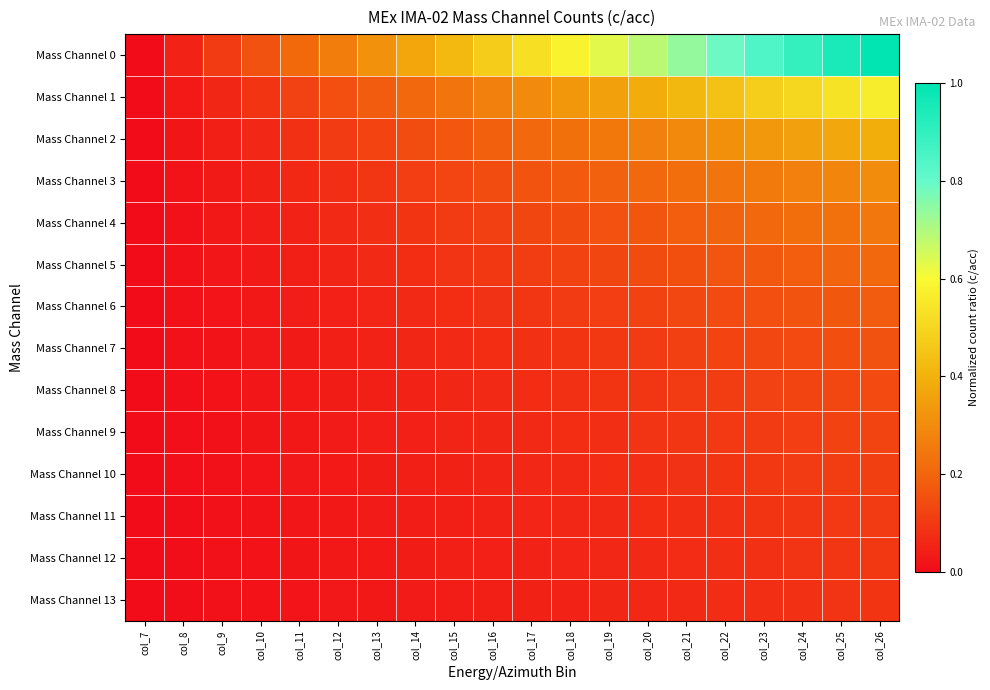

Reading left to right, transcribe all the data shown in this chart.

Mass Channel 0: col_7=0.0	col_8=0.1	col_9=0.1	col_10=0.2	col_11=0.2	col_12=0.3	col_13=0.3	col_14=0.4	col_15=0.4	col_16=0.5	col_17=0.5	col_18=0.6	col_19=0.6	col_20=0.7	col_21=0.7	col_22=0.8	col_23=0.8	col_24=0.9	col_25=0.9	col_26=1.0
Mass Channel 1: col_7=0.0	col_8=0.0	col_9=0.1	col_10=0.1	col_11=0.1	col_12=0.1	col_13=0.2	col_14=0.2	col_15=0.2	col_16=0.3	col_17=0.3	col_18=0.3	col_19=0.4	col_20=0.4	col_21=0.4	col_22=0.4	col_23=0.5	col_24=0.5	col_25=0.5	col_26=0.6
Mass Channel 2: col_7=0.0	col_8=0.0	col_9=0.0	col_10=0.1	col_11=0.1	col_12=0.1	col_13=0.1	col_14=0.1	col_15=0.2	col_16=0.2	col_17=0.2	col_18=0.2	col_19=0.2	col_20=0.3	col_21=0.3	col_22=0.3	col_23=0.3	col_24=0.4	col_25=0.4	col_26=0.4
Mass Channel 3: col_7=0.0	col_8=0.0	col_9=0.0	col_10=0.0	col_11=0.1	col_12=0.1	col_13=0.1	col_14=0.1	col_15=0.1	col_16=0.1	col_17=0.2	col_18=0.2	col_19=0.2	col_20=0.2	col_21=0.2	col_22=0.2	col_23=0.3	col_24=0.3	col_25=0.3	col_26=0.3
Mass Channel 4: col_7=0.0	col_8=0.0	col_9=0.0	col_10=0.0	col_11=0.1	col_12=0.1	col_13=0.1	col_14=0.1	col_15=0.1	col_16=0.1	col_17=0.1	col_18=0.1	col_19=0.2	col_20=0.2	col_21=0.2	col_22=0.2	col_23=0.2	col_24=0.2	col_25=0.2	col_26=0.2
Mass Channel 5: col_7=0.0	col_8=0.0	col_9=0.0	col_10=0.0	col_11=0.0	col_12=0.1	col_13=0.1	col_14=0.1	col_15=0.1	col_16=0.1	col_17=0.1	col_18=0.1	col_19=0.1	col_20=0.1	col_21=0.2	col_22=0.2	col_23=0.2	col_24=0.2	col_25=0.2	col_26=0.2
Mass Channel 6: col_7=0.0	col_8=0.0	col_9=0.0	col_10=0.0	col_11=0.0	col_12=0.0	col_13=0.1	col_14=0.1	col_15=0.1	col_16=0.1	col_17=0.1	col_18=0.1	col_19=0.1	col_20=0.1	col_21=0.1	col_22=0.1	col_23=0.1	col_24=0.2	col_25=0.2	col_26=0.2
Mass Channel 7: col_7=0.0	col_8=0.0	col_9=0.0	col_10=0.0	col_11=0.0	col_12=0.0	col_13=0.0	col_14=0.1	col_15=0.1	col_16=0.1	col_17=0.1	col_18=0.1	col_19=0.1	col_20=0.1	col_21=0.1	col_22=0.1	col_23=0.1	col_24=0.1	col_25=0.1	col_26=0.2
Mass Channel 8: col_7=0.0	col_8=0.0	col_9=0.0	col_10=0.0	col_11=0.0	col_12=0.0	col_13=0.0	col_14=0.1	col_15=0.1	col_16=0.1	col_17=0.1	col_18=0.1	col_19=0.1	col_20=0.1	col_21=0.1	col_22=0.1	col_23=0.1	col_24=0.1	col_25=0.1	col_26=0.1
Mass Channel 9: col_7=0.0	col_8=0.0	col_9=0.0	col_10=0.0	col_11=0.0	col_12=0.0	col_13=0.0	col_14=0.0	col_15=0.1	col_16=0.1	col_17=0.1	col_18=0.1	col_19=0.1	col_20=0.1	col_21=0.1	col_22=0.1	col_23=0.1	col_24=0.1	col_25=0.1	col_26=0.1
Mass Channel 10: col_7=0.0	col_8=0.0	col_9=0.0	col_10=0.0	col_11=0.0	col_12=0.0	col_13=0.0	col_14=0.0	col_15=0.0	col_16=0.1	col_17=0.1	col_18=0.1	col_19=0.1	col_20=0.1	col_21=0.1	col_22=0.1	col_23=0.1	col_24=0.1	col_25=0.1	col_26=0.1
Mass Channel 11: col_7=0.0	col_8=0.0	col_9=0.0	col_10=0.0	col_11=0.0	col_12=0.0	col_13=0.0	col_14=0.0	col_15=0.0	col_16=0.1	col_17=0.1	col_18=0.1	col_19=0.1	col_20=0.1	col_21=0.1	col_22=0.1	col_23=0.1	col_24=0.1	col_25=0.1	col_26=0.1
Mass Channel 12: col_7=0.0	col_8=0.0	col_9=0.0	col_10=0.0	col_11=0.0	col_12=0.0	col_13=0.0	col_14=0.0	col_15=0.0	col_16=0.0	col_17=0.1	col_18=0.1	col_19=0.1	col_20=0.1	col_21=0.1	col_22=0.1	col_23=0.1	col_24=0.1	col_25=0.1	col_26=0.1
Mass Channel 13: col_7=0.0	col_8=0.0	col_9=0.0	col_10=0.0	col_11=0.0	col_12=0.0	col_13=0.0	col_14=0.0	col_15=0.0	col_16=0.0	col_17=0.0	col_18=0.1	col_19=0.1	col_20=0.1	col_21=0.1	col_22=0.1	col_23=0.1	col_24=0.1	col_25=0.1	col_26=0.1